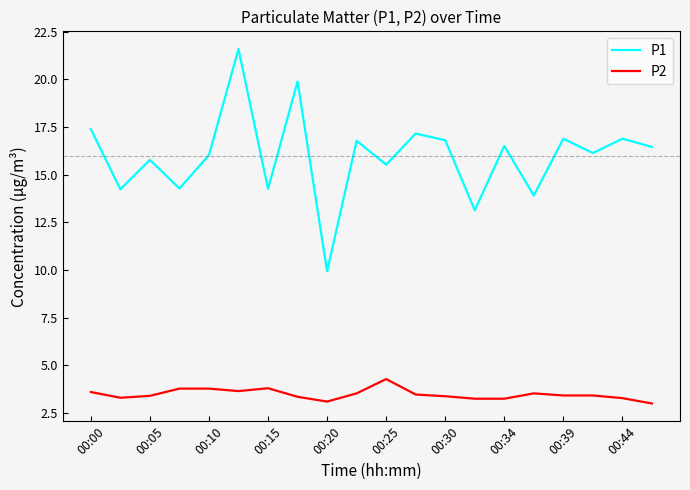

What is the greatest value displayed?

21.6